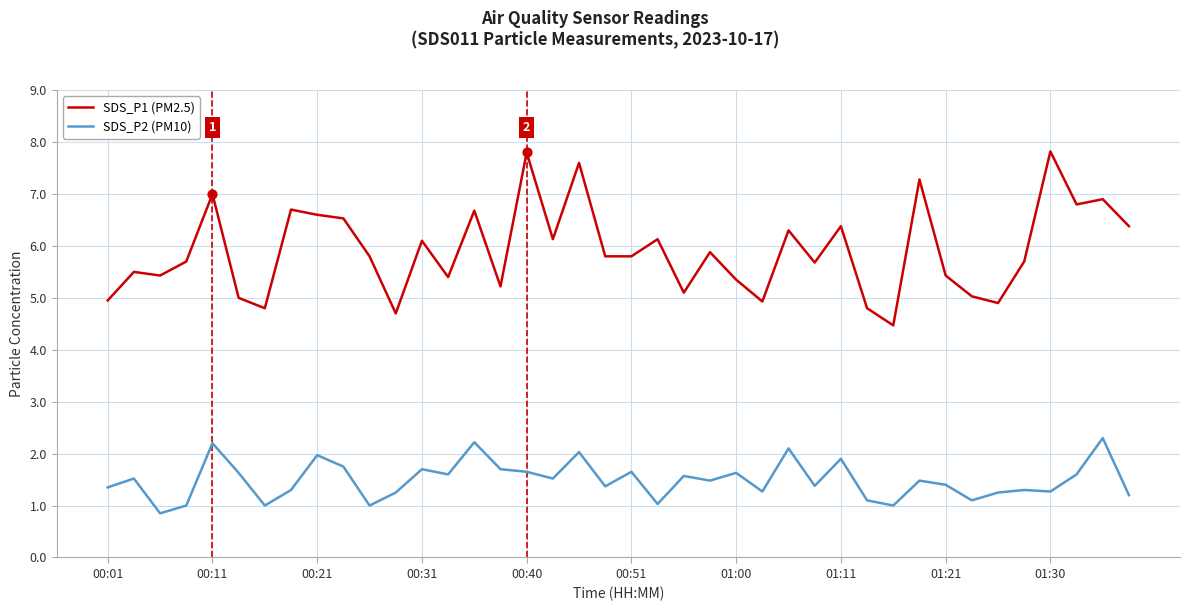

Which series has the widest spread of values?

SDS_P1 (PM2.5)